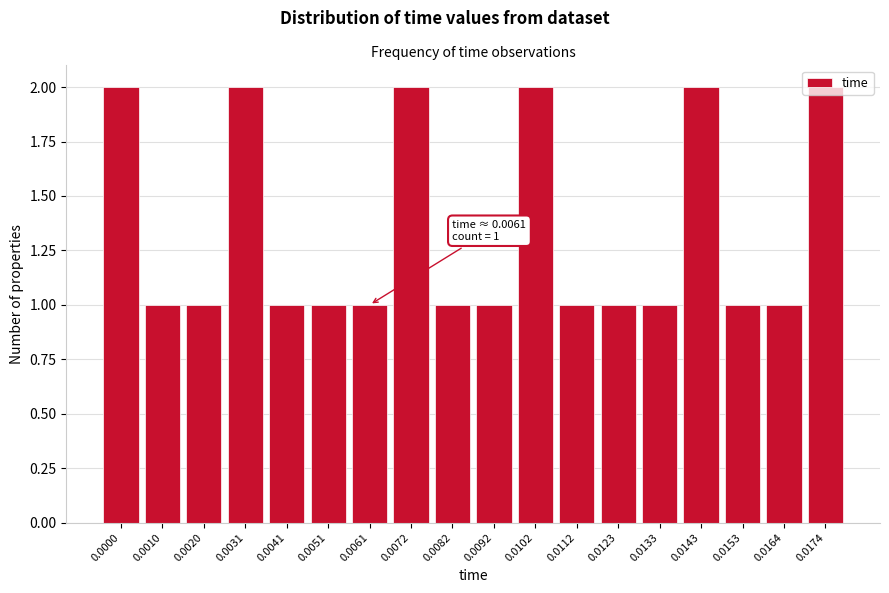

What is the ratio of the value at 0.0133 to the value at 0.0000?

0.5